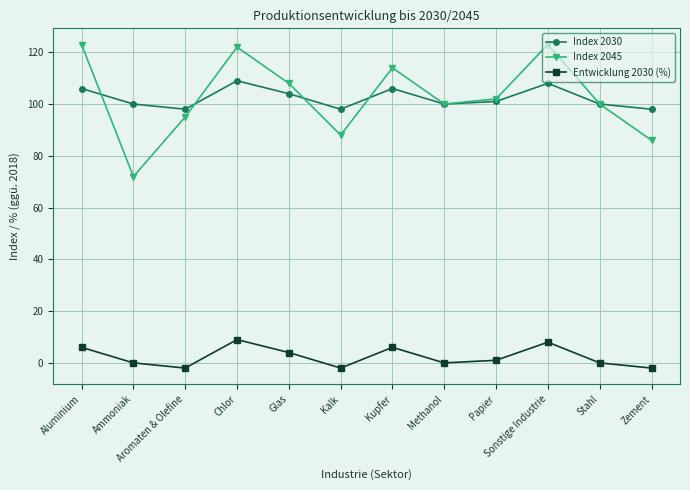

Reading right to left, extract all data points from this chart.

Index 2030: Zement=98	Stahl=100	Sonstige Industrie=108	Papier=101	Methanol=100	Kupfer=106	Kalk=98	Glas=104	Chlor=109	Aromaten & Olefine=98	Ammoniak=100	Aluminium=106
Index 2045: Zement=86	Stahl=100	Sonstige Industrie=123	Papier=102	Methanol=100	Kupfer=114	Kalk=88	Glas=108	Chlor=122	Aromaten & Olefine=95	Ammoniak=72	Aluminium=123
Entwicklung 2030 (%): Zement=-2	Stahl=0	Sonstige Industrie=8	Papier=1	Methanol=0	Kupfer=6	Kalk=-2	Glas=4	Chlor=9	Aromaten & Olefine=-2	Ammoniak=0	Aluminium=6